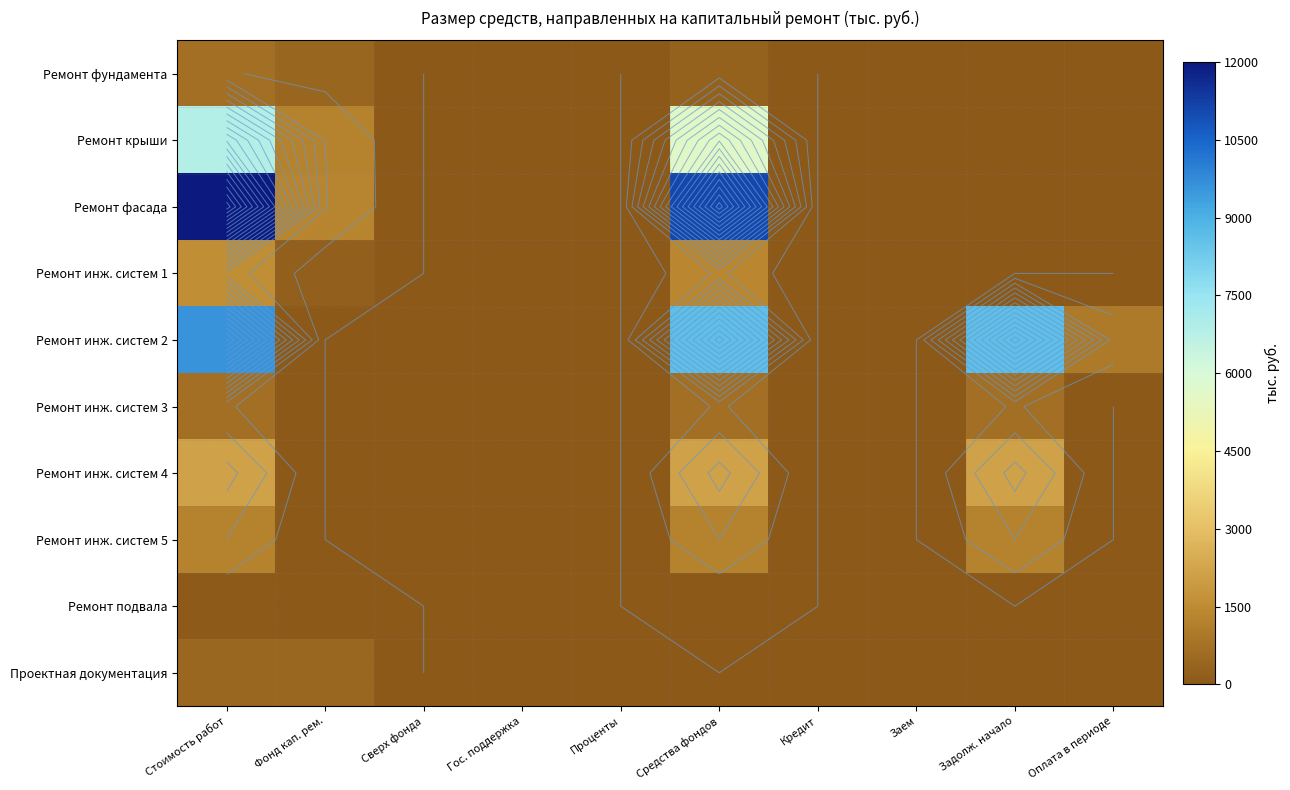

What is the difference between the maximum and second lowest values in the Ремонт инж. систем 4 series?

2135.7